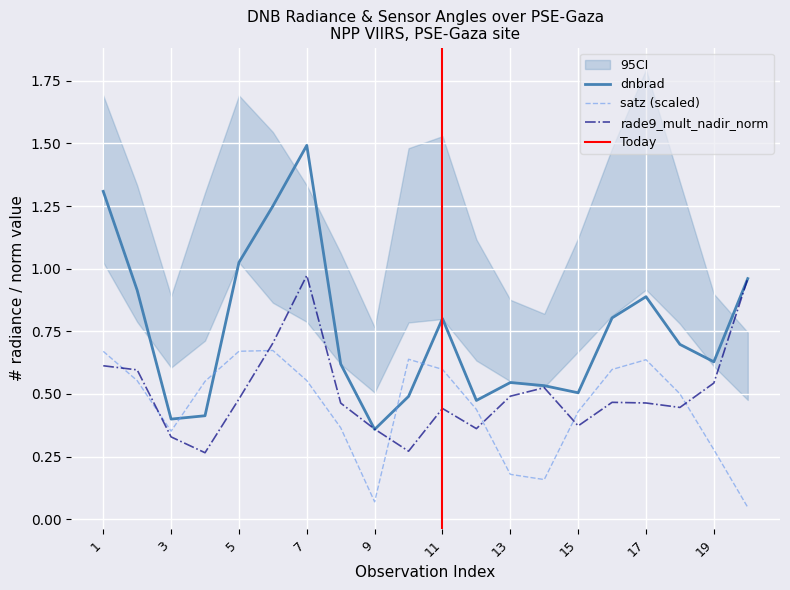

True or false: satz has more than 2 interior local peaks.

True